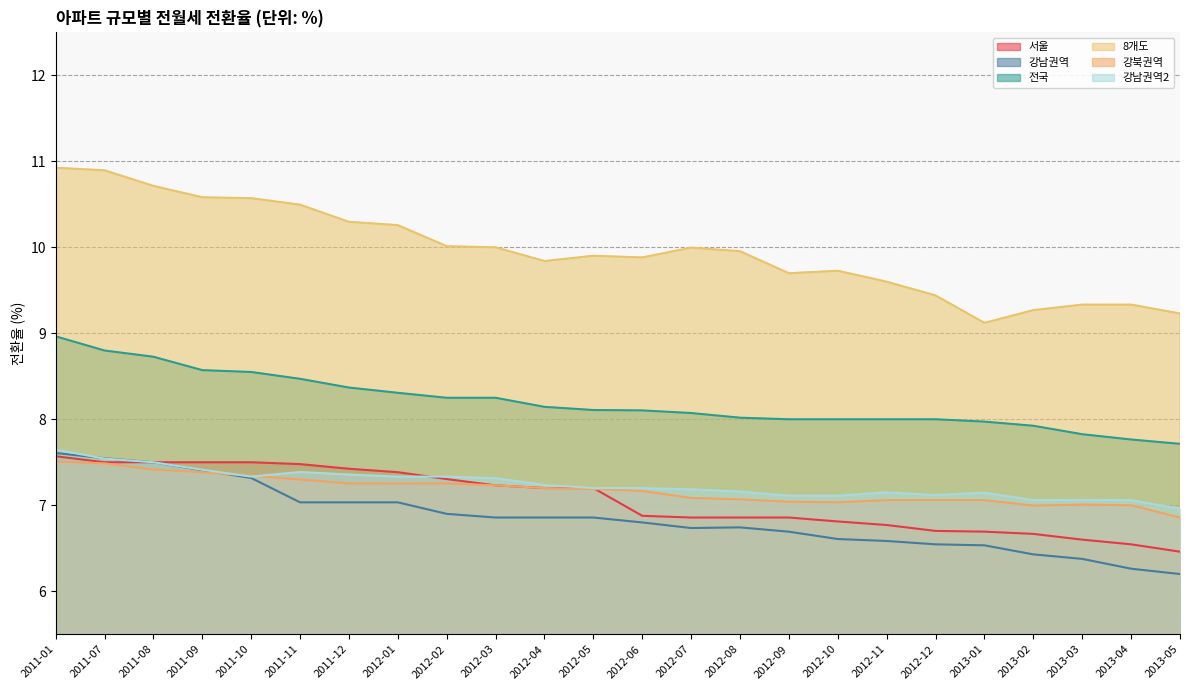

Does the chart display data point markers on the line(s)?

No